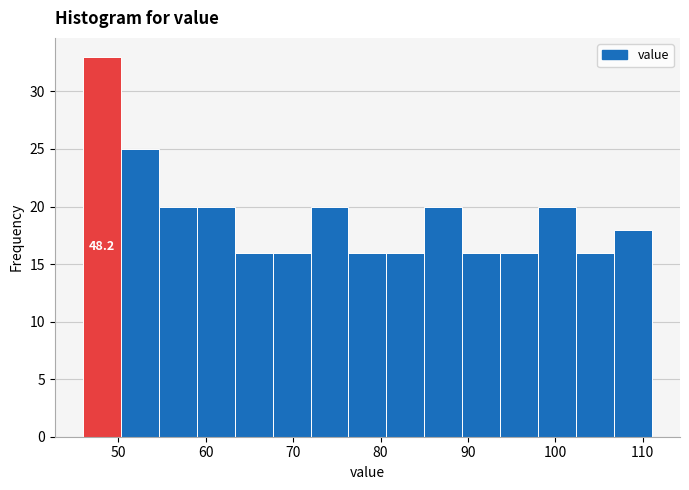

Which range on the x-axis has the tallest bar?

46 to 50